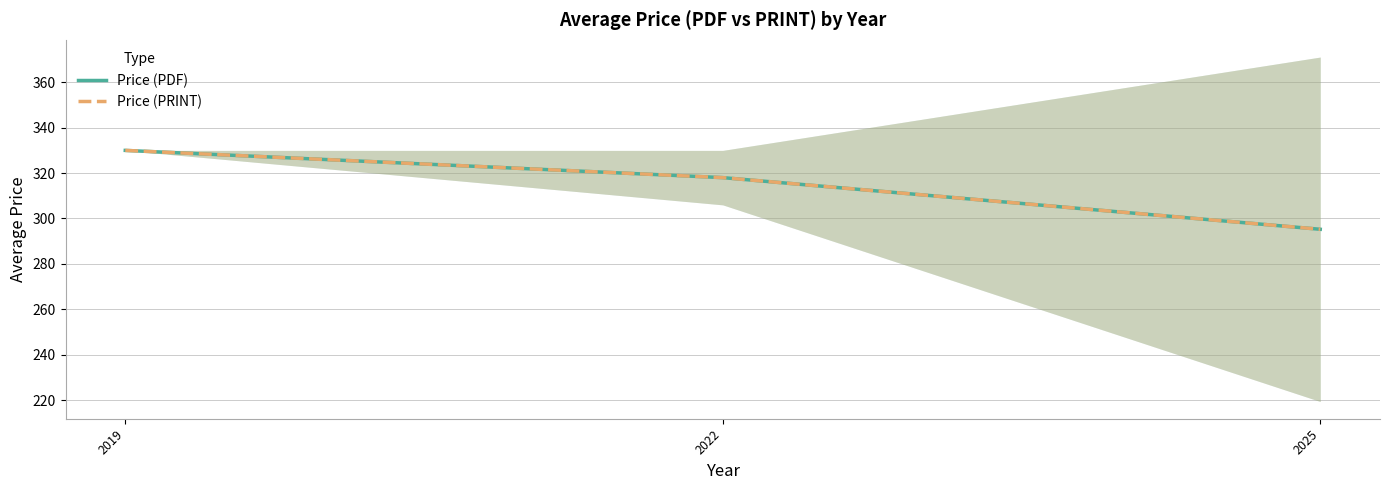

What is the approximate value of Price (PRINT) at 2019?

330.0